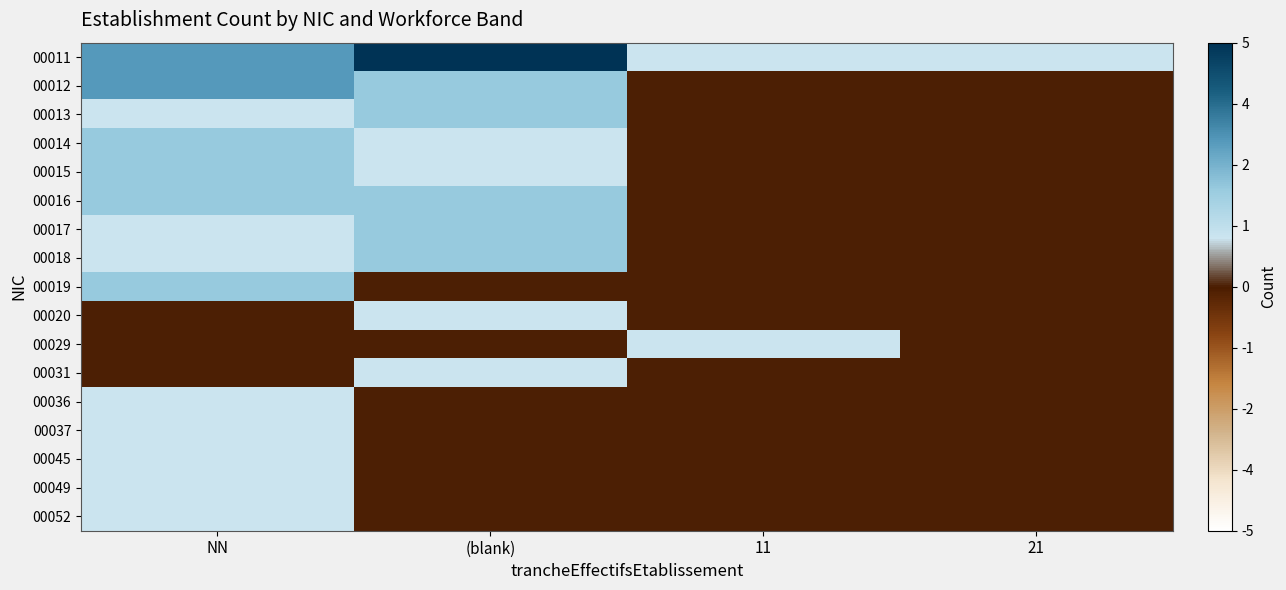

Reading left to right, what are all the values shown in this chart?

00011: NN=3	(blank)=5	11=1	21=1
00012: NN=3	(blank)=2	11=0	21=0
00013: NN=1	(blank)=2	11=0	21=0
00014: NN=2	(blank)=1	11=0	21=0
00015: NN=2	(blank)=1	11=0	21=0
00016: NN=2	(blank)=2	11=0	21=0
00017: NN=1	(blank)=2	11=0	21=0
00018: NN=1	(blank)=2	11=0	21=0
00019: NN=2	(blank)=0	11=0	21=0
00020: NN=0	(blank)=1	11=0	21=0
00029: NN=0	(blank)=0	11=1	21=0
00031: NN=0	(blank)=1	11=0	21=0
00036: NN=1	(blank)=0	11=0	21=0
00037: NN=1	(blank)=0	11=0	21=0
00045: NN=1	(blank)=0	11=0	21=0
00049: NN=1	(blank)=0	11=0	21=0
00052: NN=1	(blank)=0	11=0	21=0